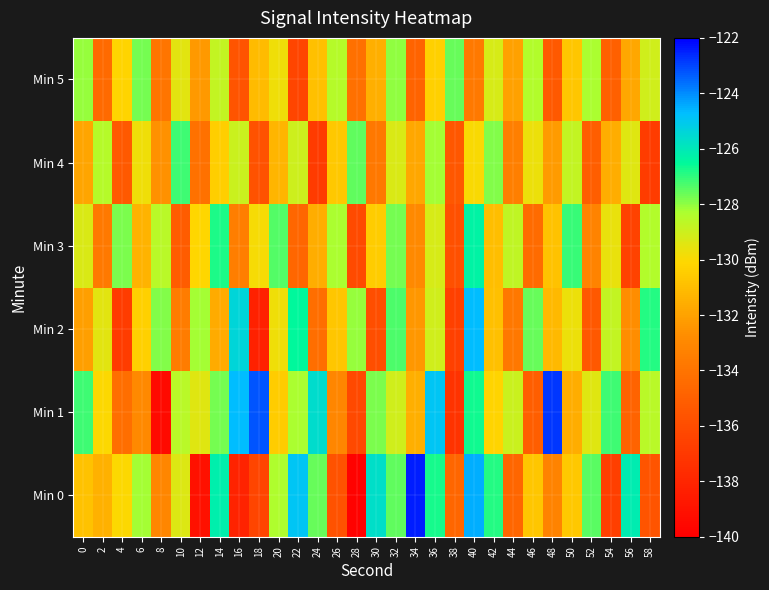

Reading right to left, extract all data points from this chart.

Min 0: 58=-135.6	56=-126.1	54=-136.7	52=-127.5	50=-130.6	48=-133.2	46=-130.7	44=-134.7	42=-126.9	40=-124.5	38=-134.7	36=-126.8	34=-122.5	32=-127.5	30=-125.7	28=-139.8	26=-135.7	24=-127.6	22=-124.9	20=-128.4	18=-136.3	16=-138.1	14=-126.2	12=-139.1	10=-129.4	8=-133.1	6=-128.2	4=-130.1	2=-131.5	0=-130.8
Min 1: 58=-128.6	56=-134.8	54=-127.2	52=-129.4	50=-131.6	48=-122.8	46=-135.1	44=-128.9	42=-130.2	40=-126.7	38=-137.3	36=-124.9	34=-131.5	32=-129.1	30=-127.8	28=-136.2	26=-133.1	24=-125.6	22=-128.3	20=-130.5	18=-123.2	16=-124.7	14=-127.7	12=-129.4	10=-128.6	8=-139.4	6=-132.9	4=-134.3	2=-130.0	0=-127.1
Min 2: 58=-126.9	56=-132.7	54=-128.8	52=-135.4	50=-129.7	48=-131.2	46=-127.6	44=-133.8	42=-130.9	40=-124.7	38=-136.6	36=-129.1	34=-132.4	32=-127.3	30=-135.9	28=-128.1	26=-130.7	24=-134.3	22=-126.5	20=-129.8	18=-138.2	16=-125.4	14=-131.7	12=-128.2	10=-133.6	8=-127.9	6=-130.3	4=-136.8	2=-129.5	0=-132.1
Min 3: 58=-128.4	56=-136.5	54=-129.6	52=-133.2	50=-127.1	48=-130.8	46=-134.4	44=-128.7	42=-131.0	40=-126.3	38=-135.8	36=-129.2	34=-132.9	32=-127.7	30=-130.5	28=-136.1	26=-128.3	24=-131.6	22=-134.7	20=-127.4	18=-129.9	16=-133.5	14=-126.8	12=-130.1	10=-135.2	8=-128.6	6=-131.4	4=-127.8	2=-133.7	0=-129.3
Min 4: 58=-136.8	56=-129.4	54=-131.6	52=-135.1	50=-128.8	48=-132.2	46=-129.7	44=-133.4	42=-127.9	40=-130.0	38=-135.5	36=-128.2	34=-131.8	32=-129.3	30=-133.8	28=-127.5	26=-130.6	24=-136.9	22=-129.0	20=-131.3	18=-135.7	16=-128.9	14=-130.4	12=-134.1	10=-127.2	8=-132.6	6=-129.8	4=-135.3	2=-128.5	0=-131.9
Min 5: 58=-129.1	56=-131.8	54=-135.0	52=-128.3	50=-130.7	48=-135.3	46=-128.4	44=-132.0	42=-129.2	40=-133.7	38=-127.6	36=-130.3	34=-134.8	32=-128.0	30=-131.5	28=-134.2	26=-128.5	24=-130.9	22=-136.4	20=-129.8	18=-131.1	16=-135.6	14=-128.8	12=-132.3	10=-129.5	8=-133.9	6=-127.7	4=-130.2	2=-134.5	0=-128.1